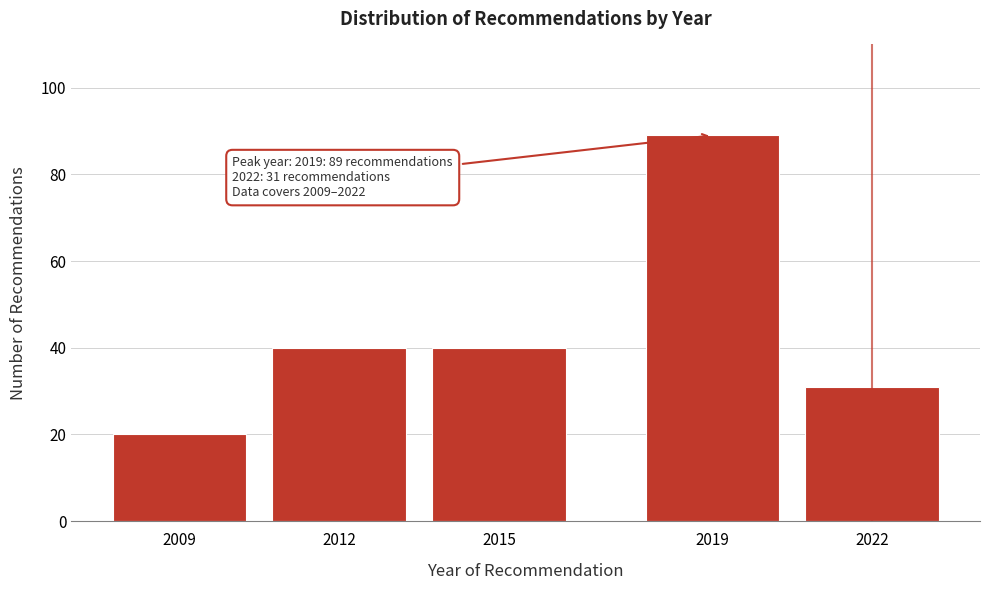

Reading left to right, extract all data points from this chart.

20	40	40	89	31